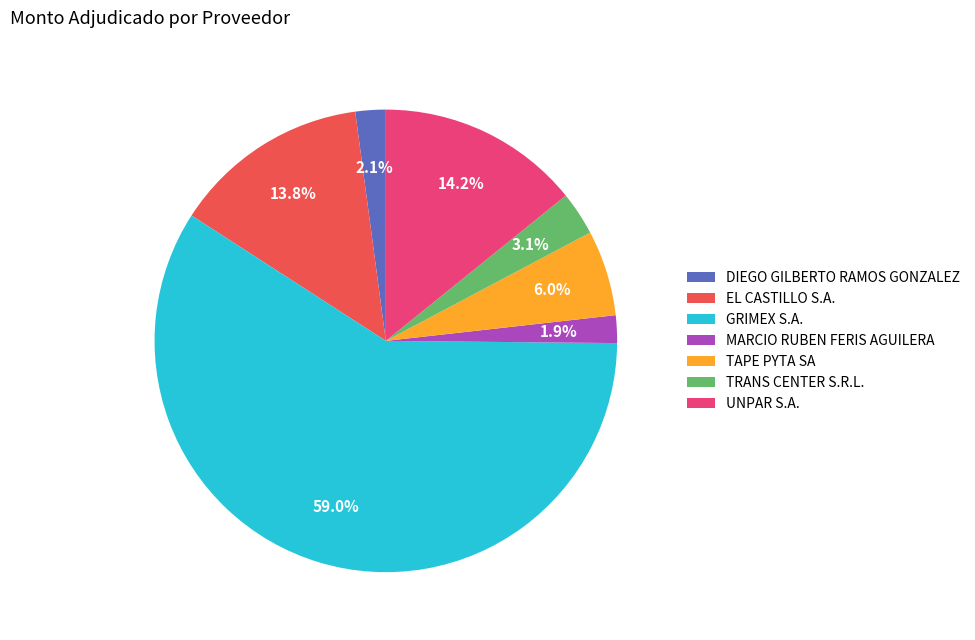

Between EL CASTILLO S.A. and TAPE PYTA SA, which is larger?

EL CASTILLO S.A.